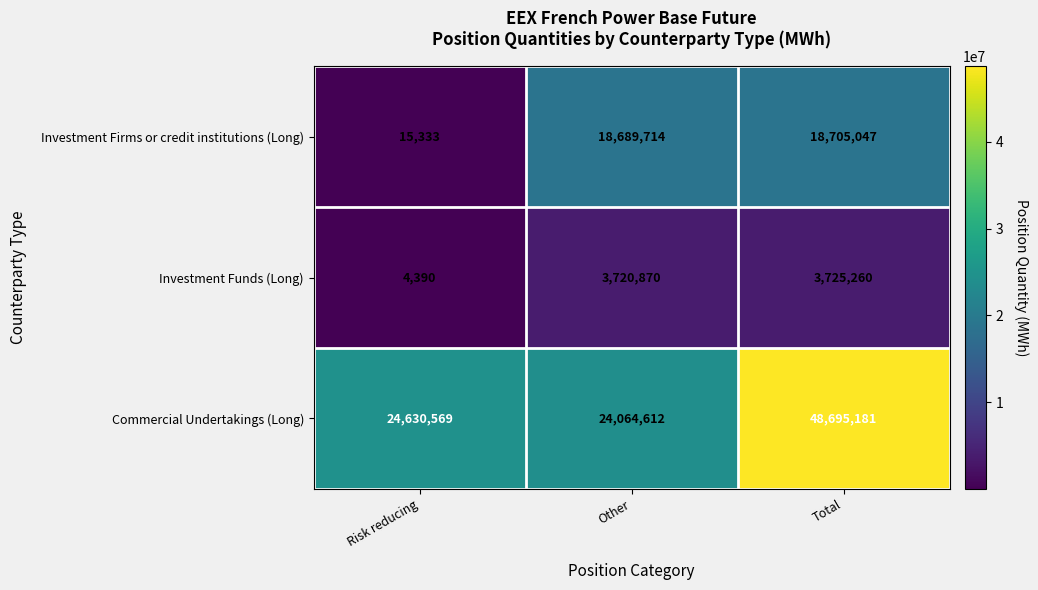

At how many categories does at least one series exceed 33589532?

1